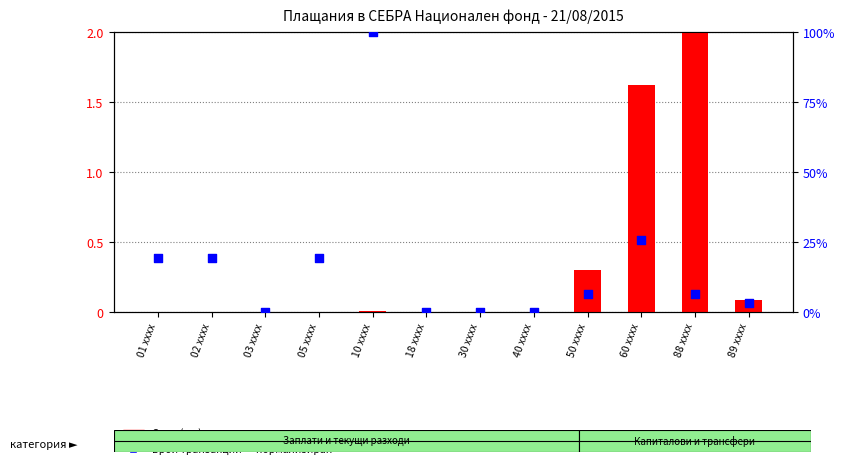

What is the total value across all series at 89 xxxx?

0.2